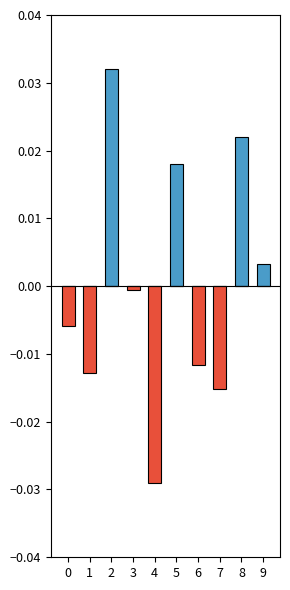

At how many categories does at least one series exceed 0?

4